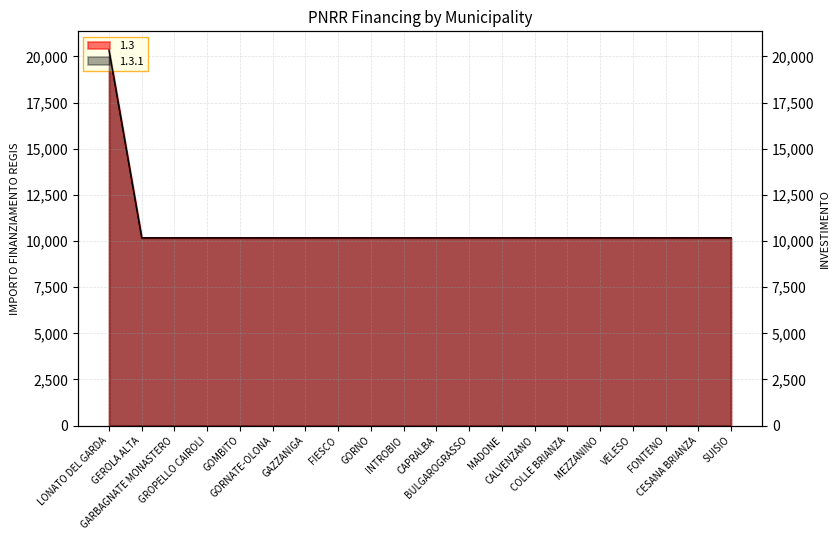

Which series has the largest range (max minus min)?

1.3